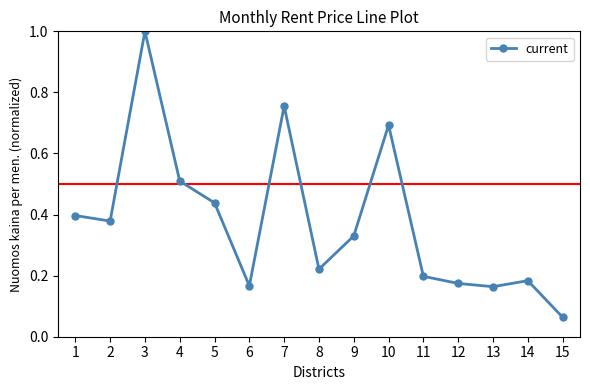

What is the greatest value displayed?

1.0